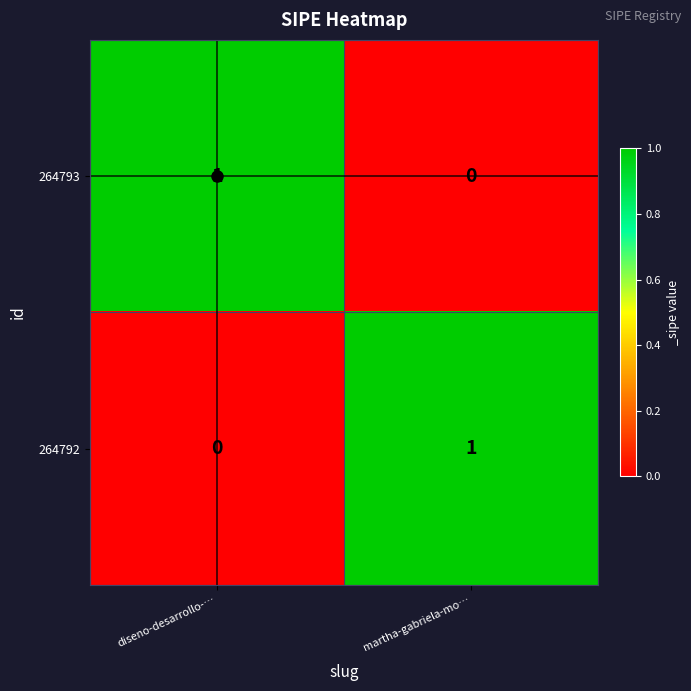

True or false: 264793 has a value of 1 at diseno-desarrollo-….

True